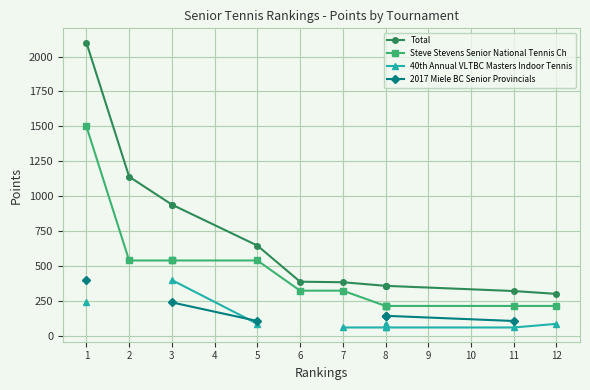

Does the chart have visible grid lines?

Yes